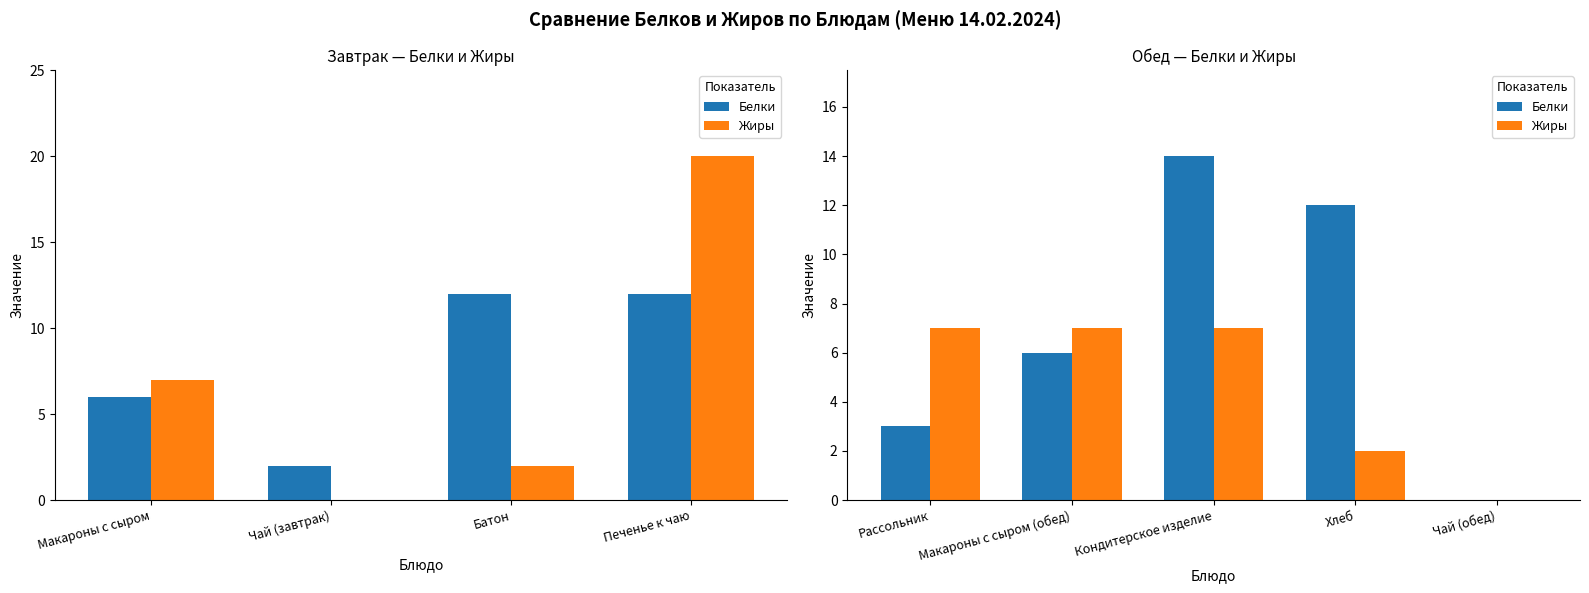

What are all the series names shown in the legend?

Белки, Жиры